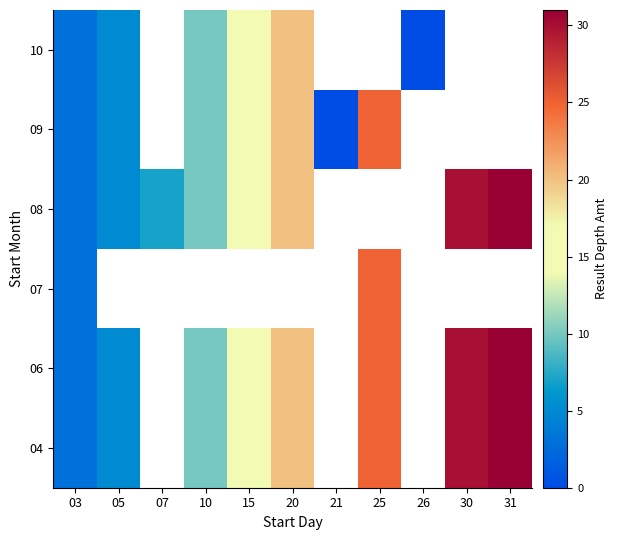

At how many categories does at least one series exceed 19?

4